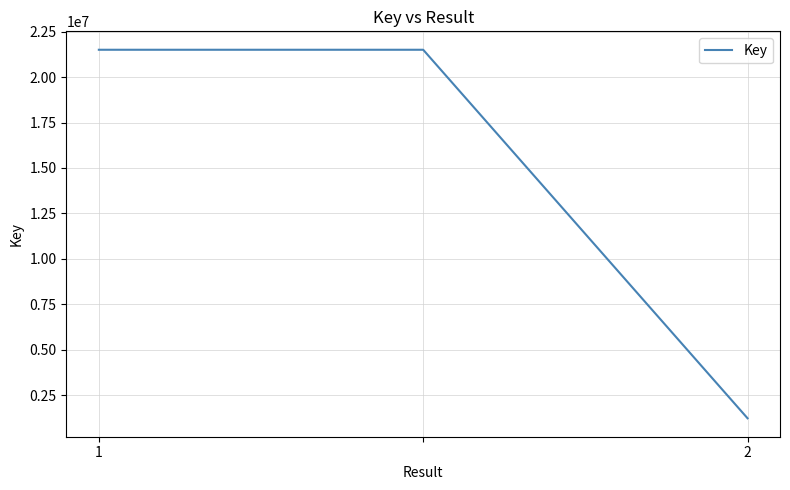

What is the maximum value shown in the chart?

21502333